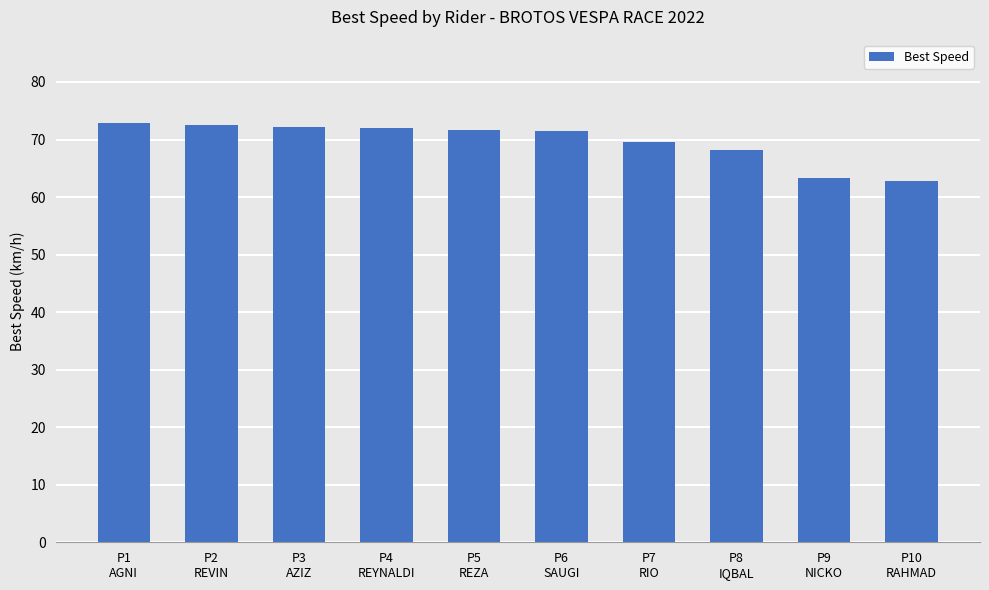

True or false: the data shows 71.9 at P4
REYNALDI.

True